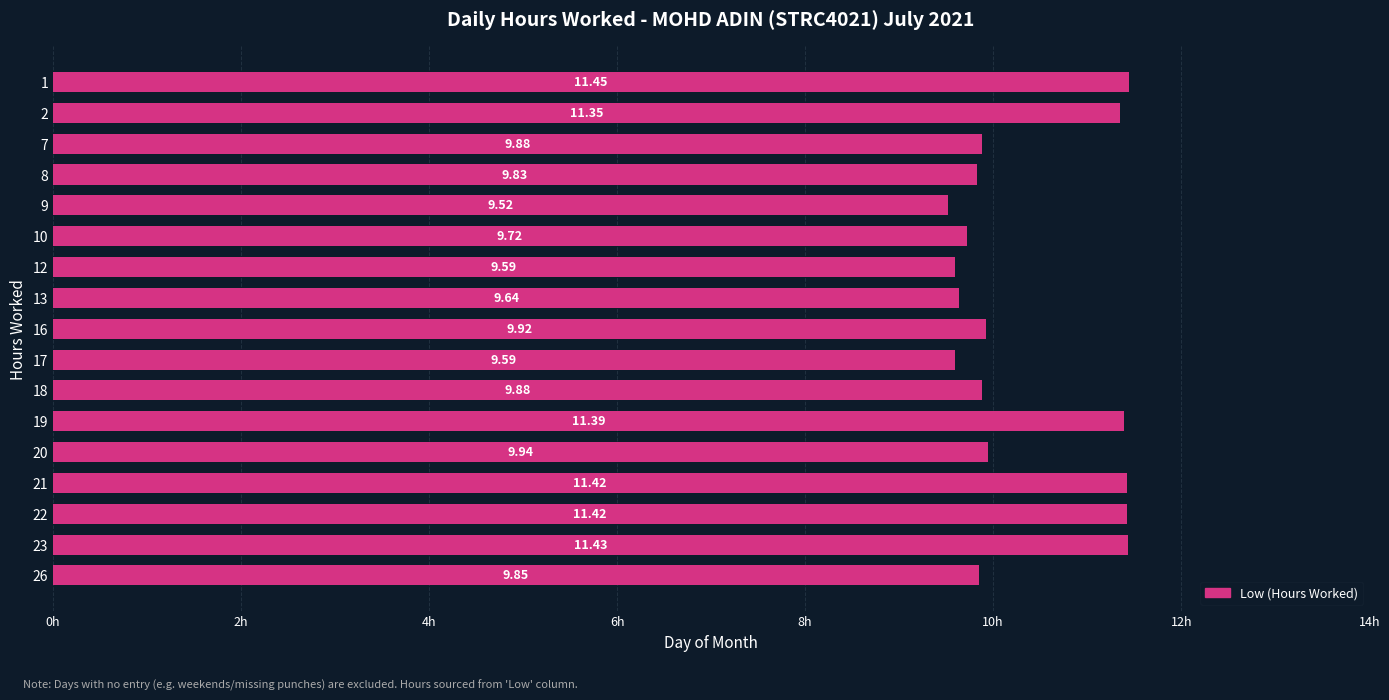

What is the difference between the maximum and minimum values?

1.9